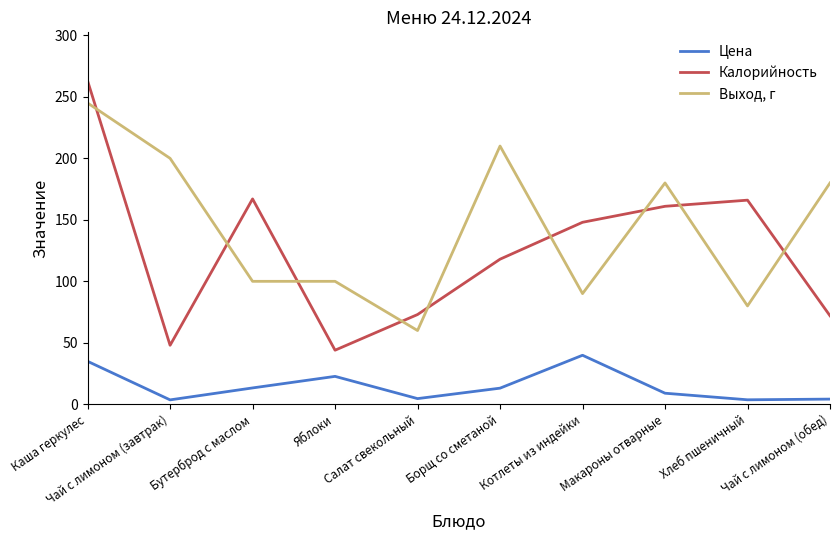

True or false: Цена and Выход, г intersect in this chart.

False